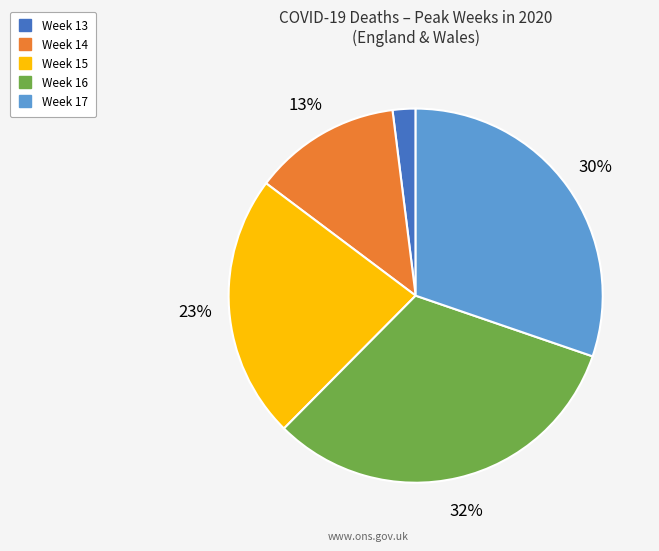

What is the smallest slice in the pie chart?

Week 13